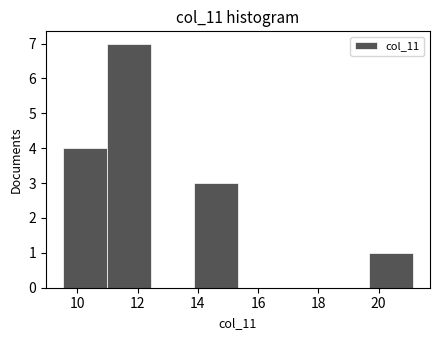

Over which range of the x-axis is the bar tallest?

11.0 to 12.4